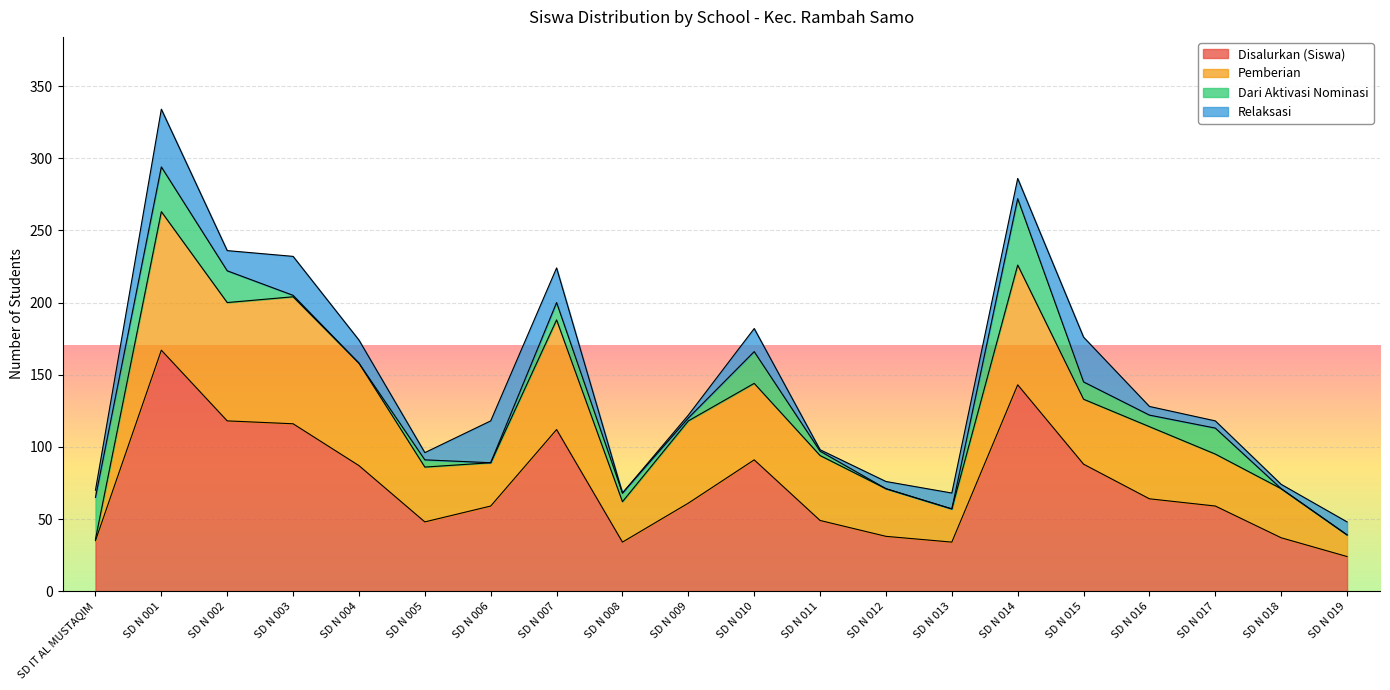

What is the maximum value for Relaksasi?

40